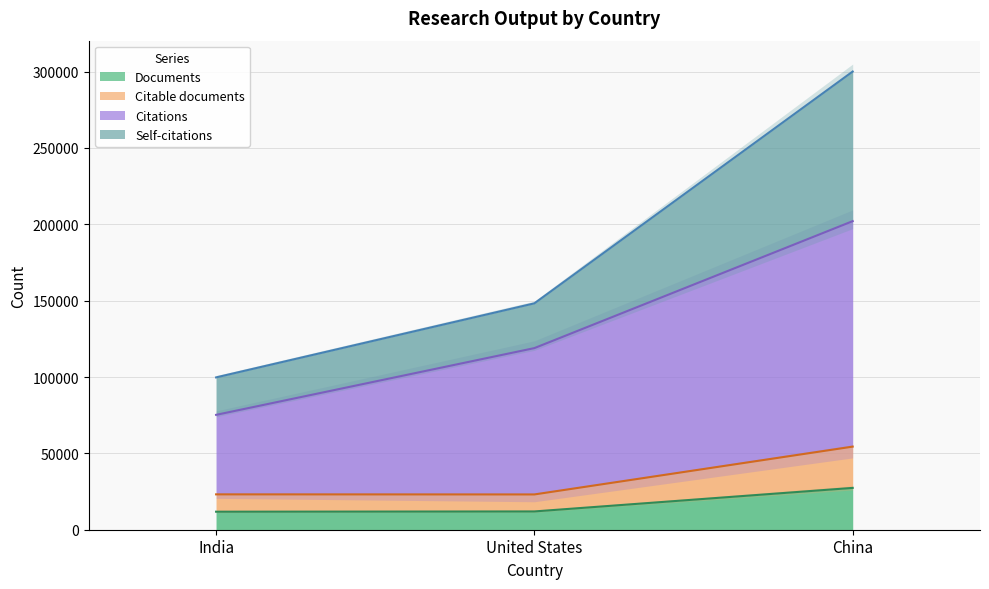

How many lines are shown in the chart?

4